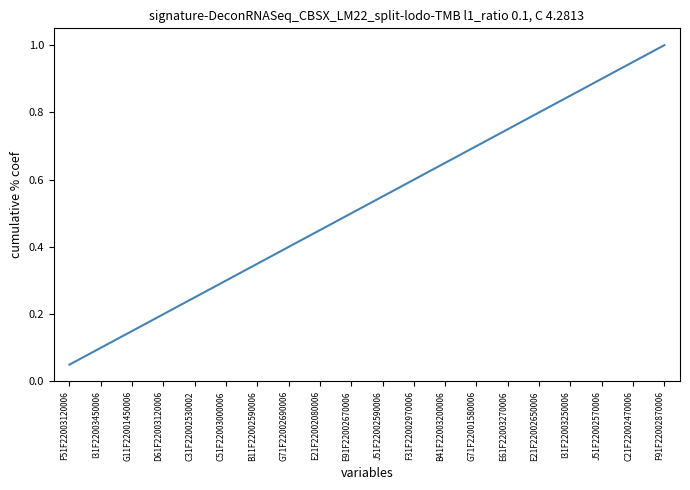

Where is the data nearest to the value 0?

F51F22003120006